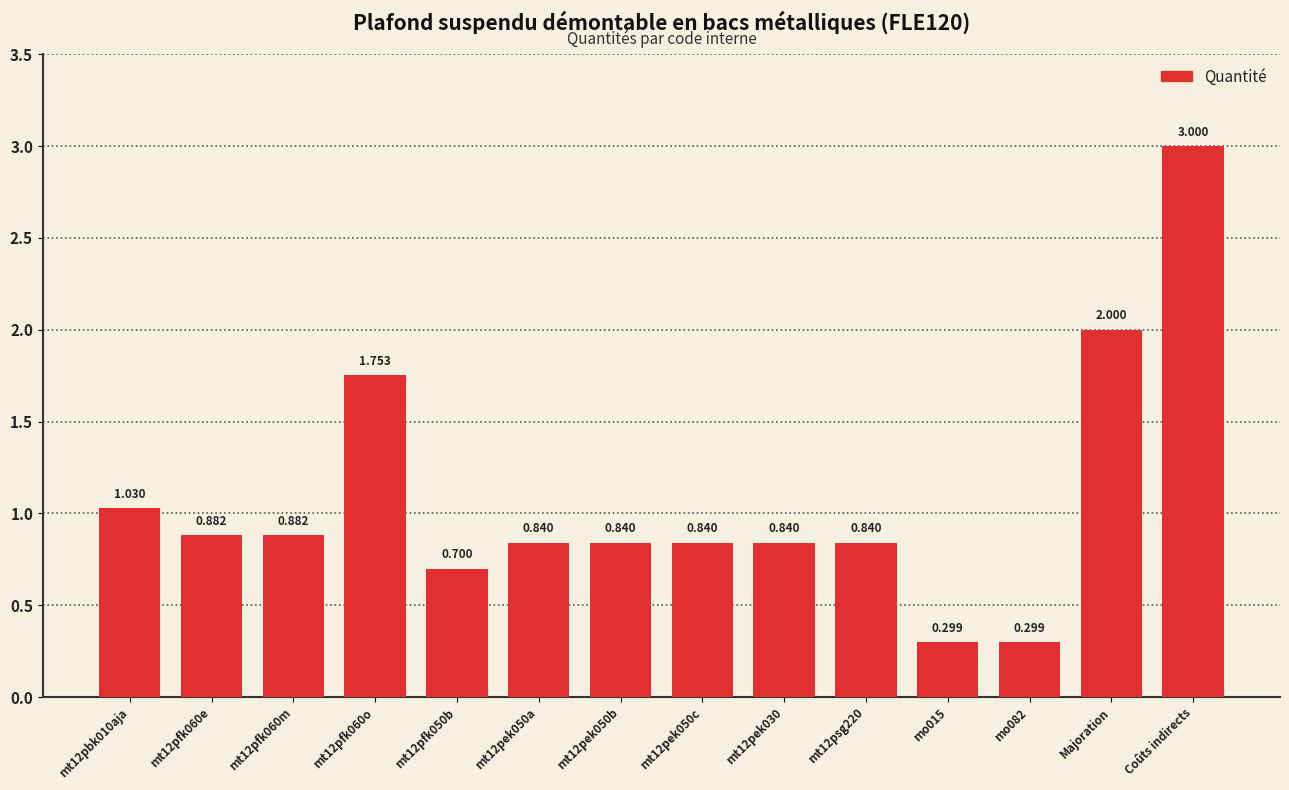

What position from the right is Majoration?

2